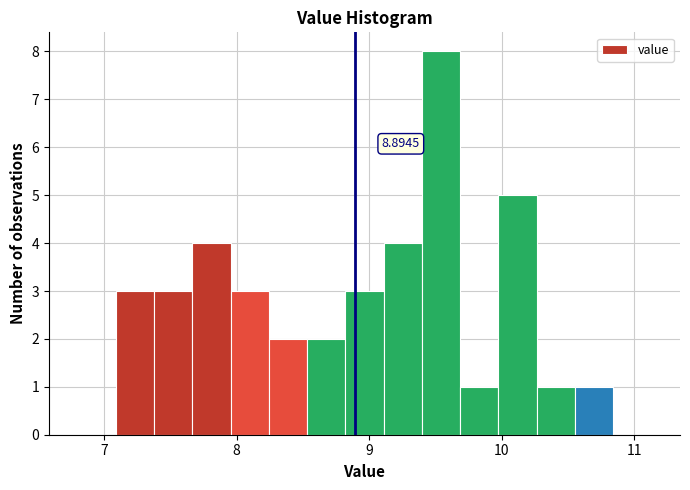

Around what value on the x-axis is the tallest bar? Give the approximate position of its centre, as read against the axis.

9.5